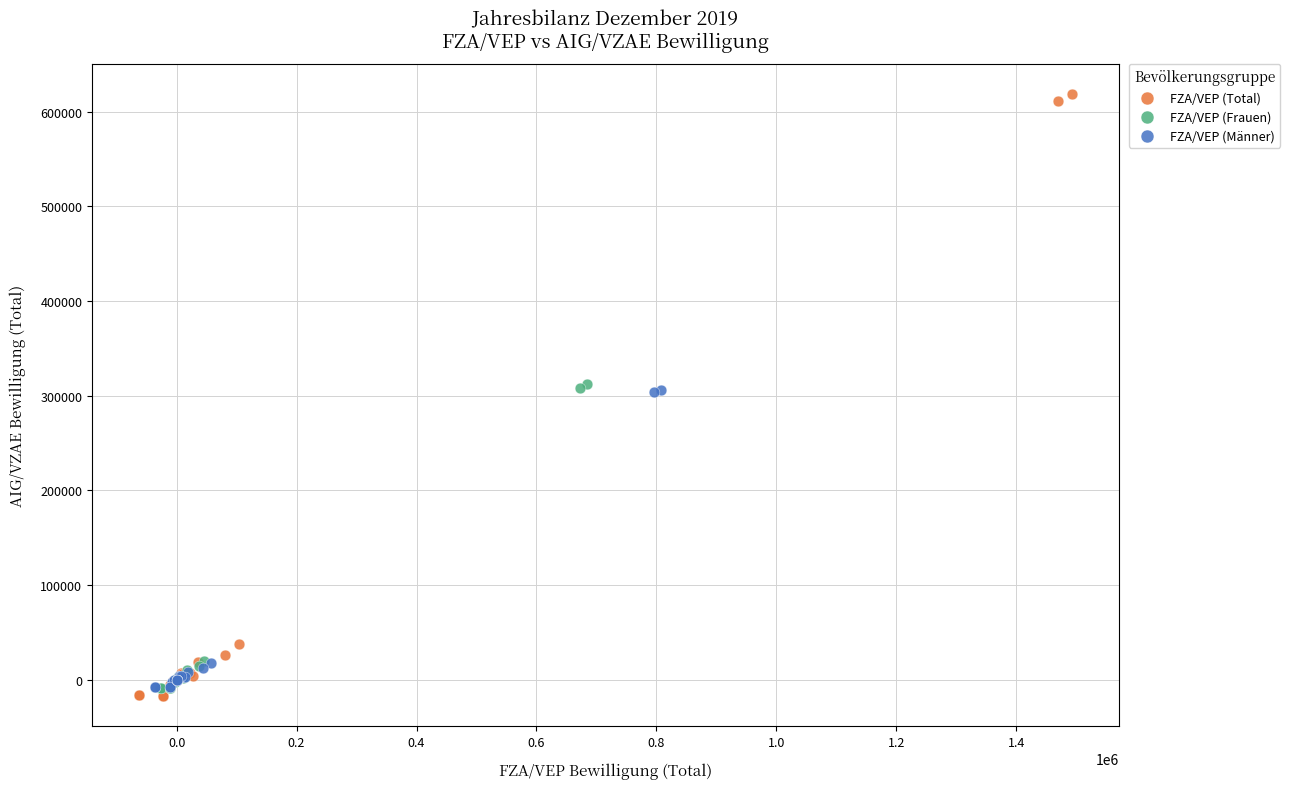

Which series reaches the maximum Y coordinate?

FZA/VEP (Total)